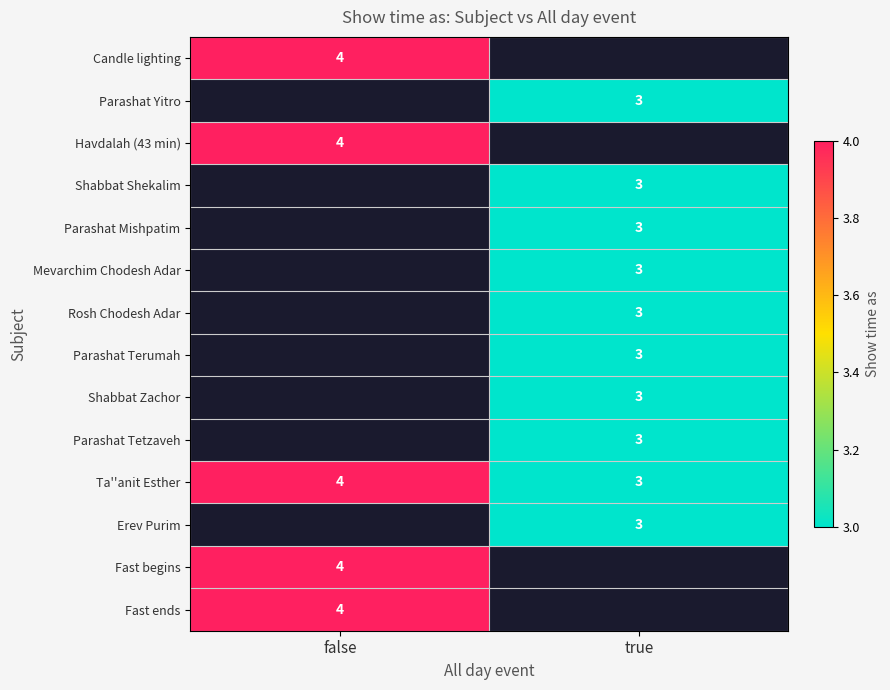

What is the sum of all Ta''anit Esther values?

7